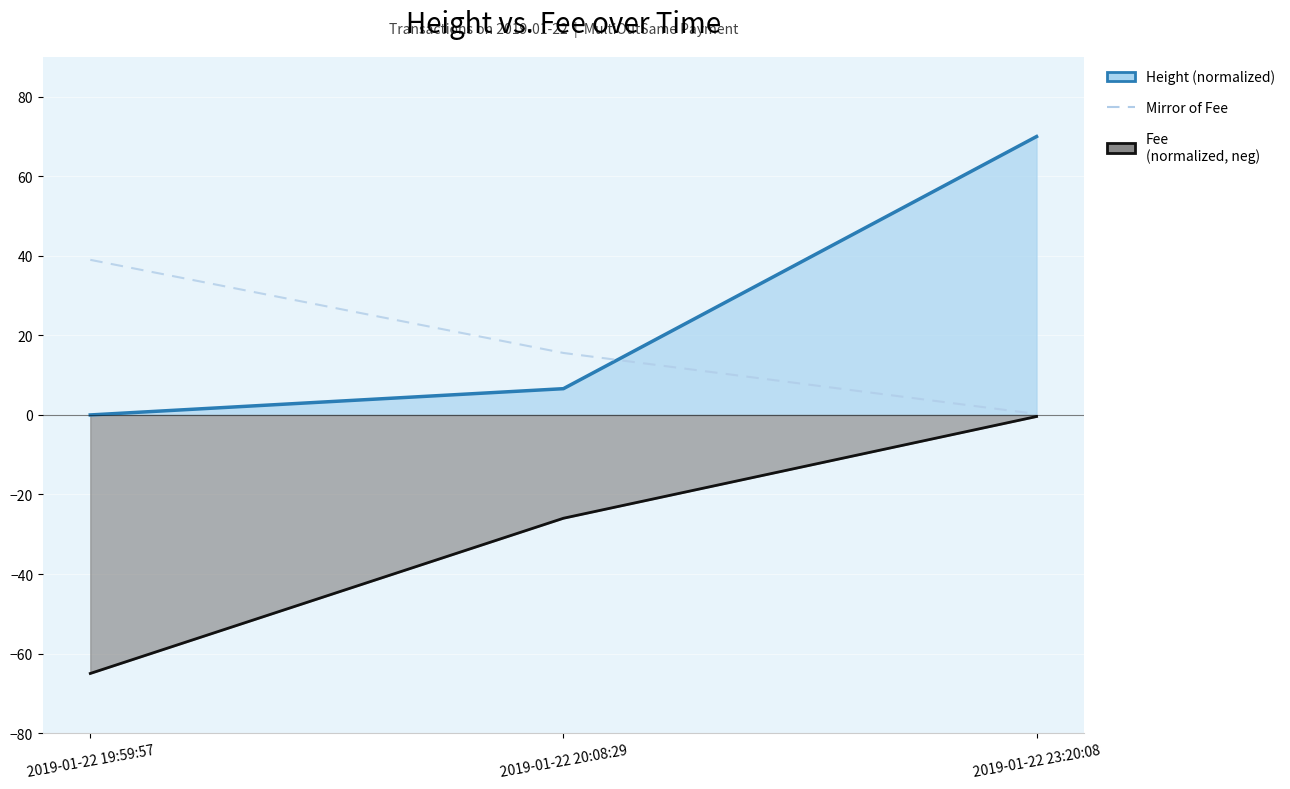

What are all the series names shown in the legend?

Height (normalized), Mirror of Fee, Fee (normalized, neg)